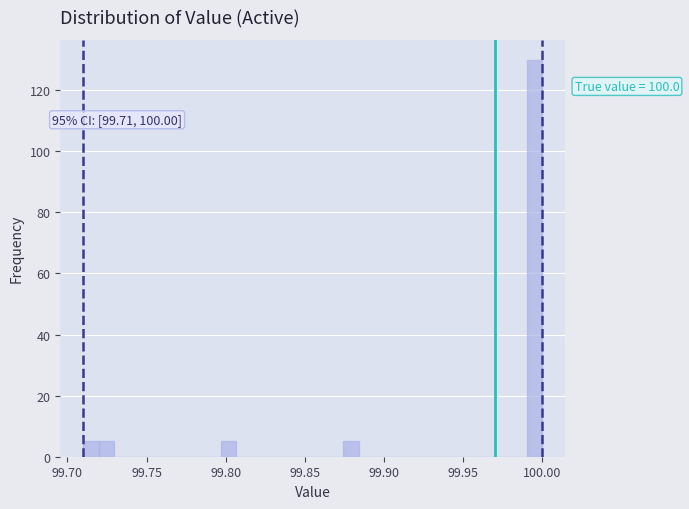

Around what value on the x-axis is the tallest bar? Give the approximate position of its centre, as read against the axis.

99.995